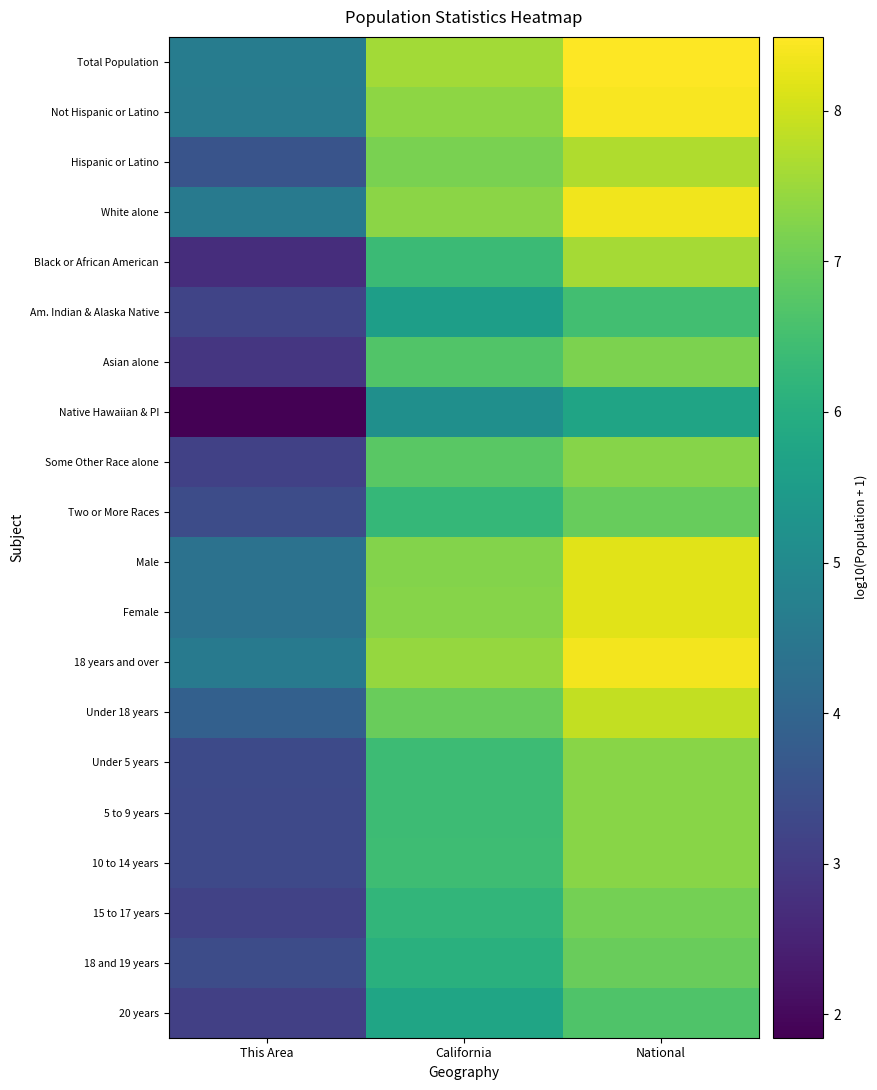

What is the spread (max minus min) of values at National?

2.8